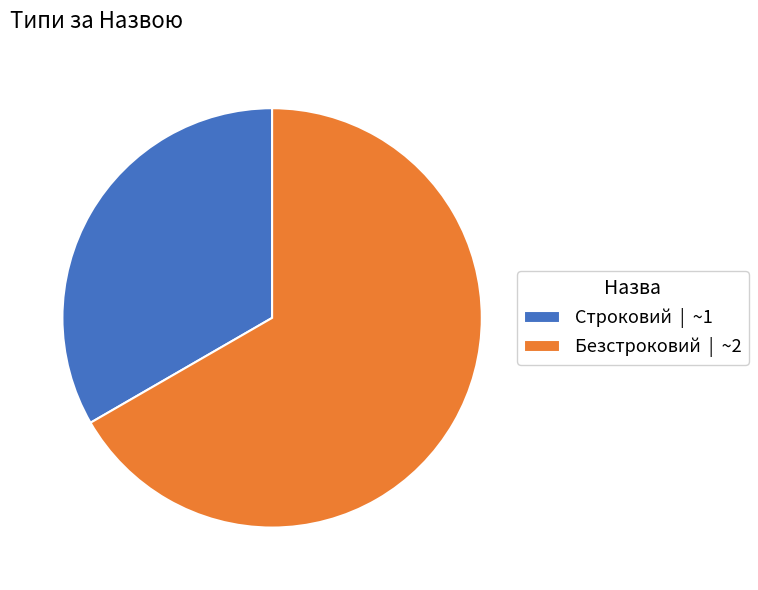

The Строковий slice represents 33% of the pie. True or false?

True